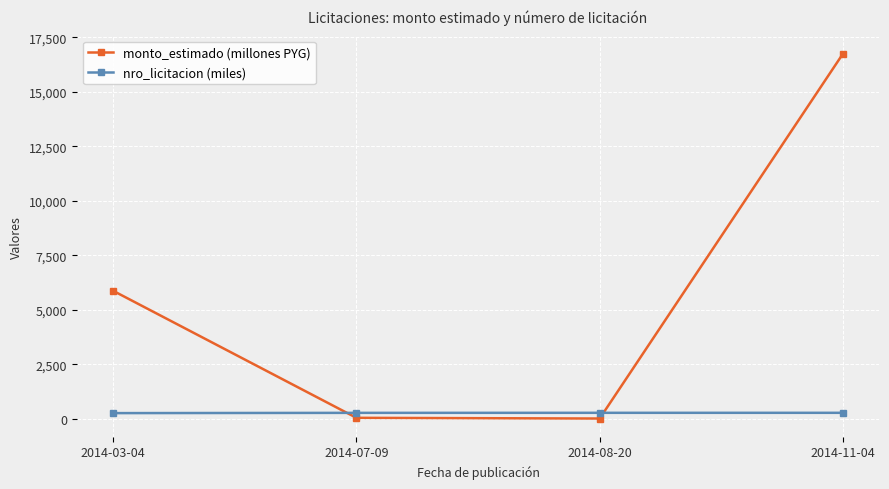

True or false: monto_estimado (millones PYG) and nro_licitacion (miles) intersect in this chart.

True